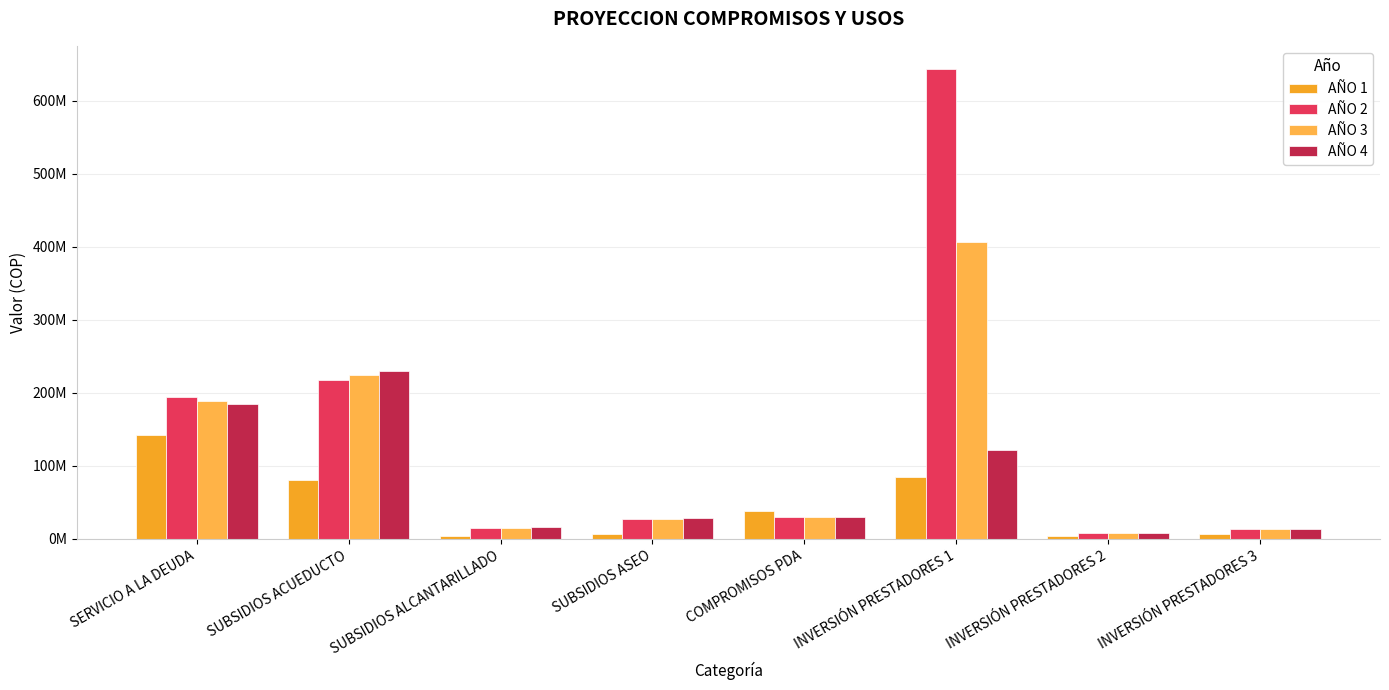

What is the greatest value displayed?

643009501